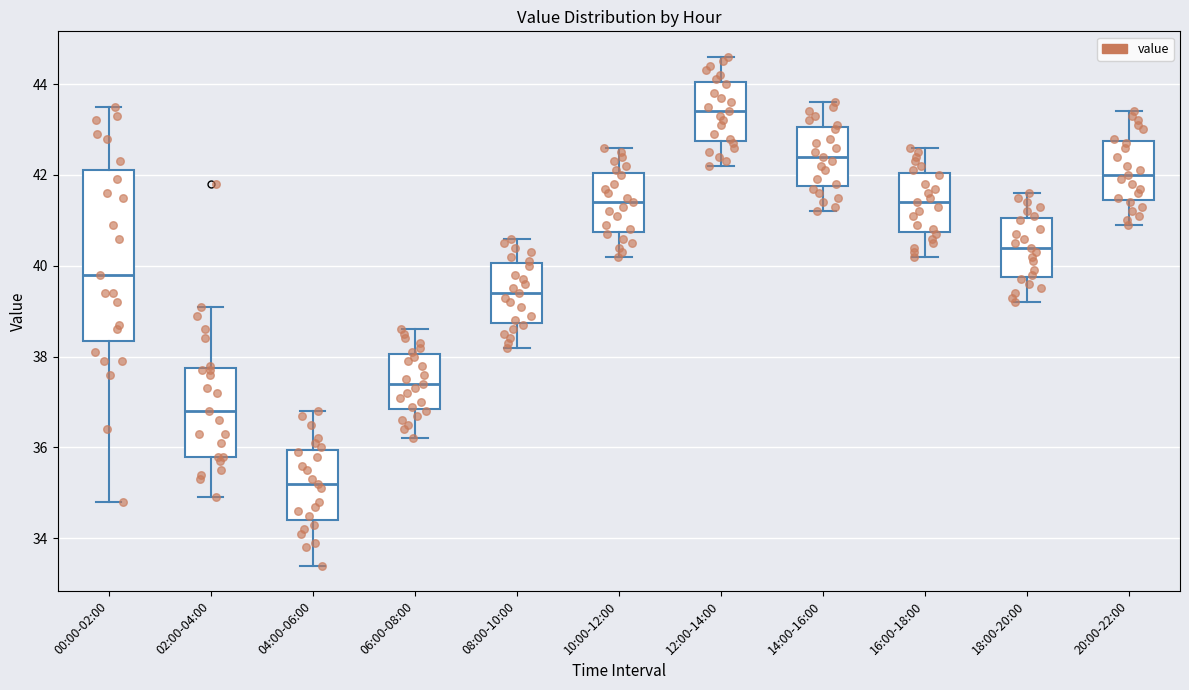

Reading left to right, read every box against the y-axis: the position of its median line, the range the box covers, and the ends of its whiskers. The values are not printed on the chart, so give them approximately, as read against the axis.

00:00-02:00: median 39.8, box 38.4 to 42.2, whiskers 34.8 to 43.6
02:00-04:00: median 36.8, box 35.8 to 37.8, whiskers 35.0 to 39.2
04:00-06:00: median 35.2, box 34.4 to 36.0, whiskers 33.4 to 36.8
06:00-08:00: median 37.4, box 36.8 to 38.0, whiskers 36.2 to 38.6
08:00-10:00: median 39.4, box 38.8 to 40.0, whiskers 38.2 to 40.6
10:00-12:00: median 41.4, box 40.8 to 42.0, whiskers 40.2 to 42.6
12:00-14:00: median 43.4, box 42.8 to 44.0, whiskers 42.2 to 44.6
14:00-16:00: median 42.4, box 41.8 to 43.0, whiskers 41.2 to 43.6
16:00-18:00: median 41.4, box 40.8 to 42.0, whiskers 40.2 to 42.6
18:00-20:00: median 40.4, box 39.8 to 41.0, whiskers 39.2 to 41.6
20:00-22:00: median 42.0, box 41.4 to 42.8, whiskers 41.0 to 43.4